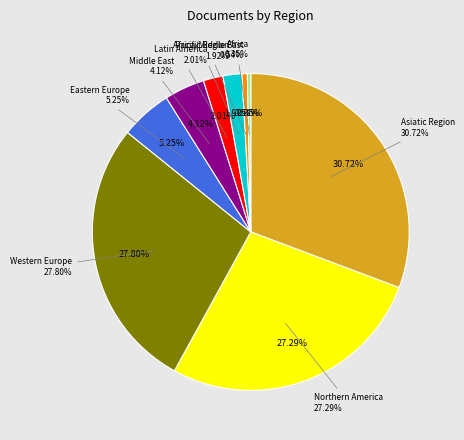

Is Asiatic Region the majority of the pie?

No